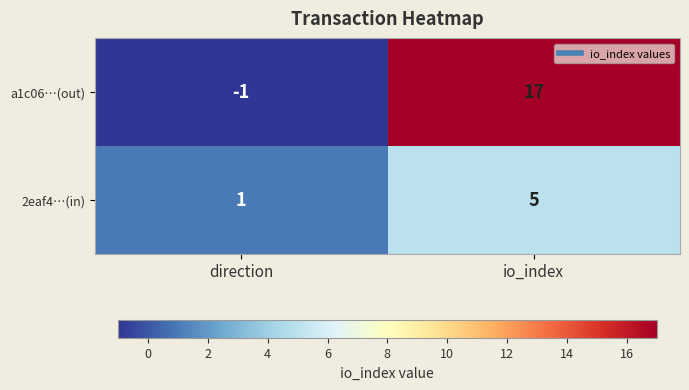

Is it true that 2eaf4…(in) equals 2 at io_index?

False